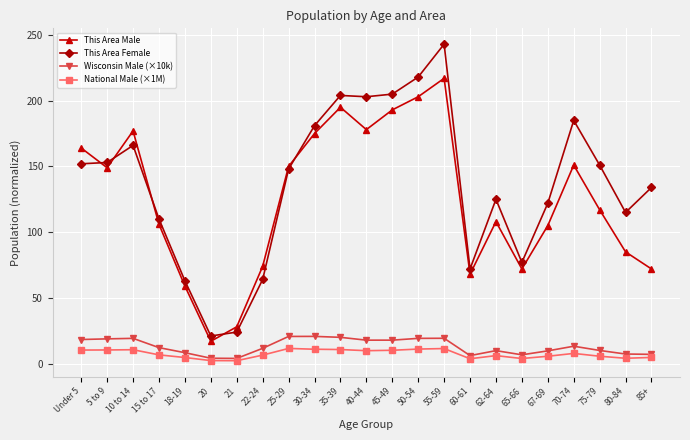

Where is This Area Female nearest to the value 132?

85+